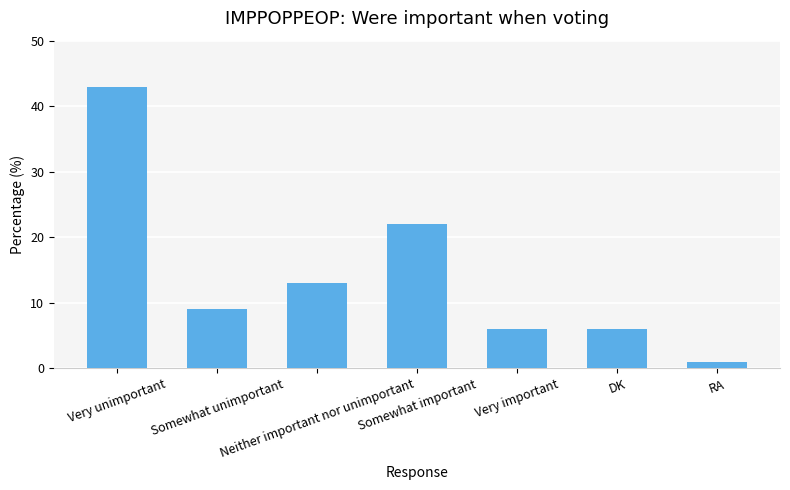

What is the change in value from DK to RA?

-5